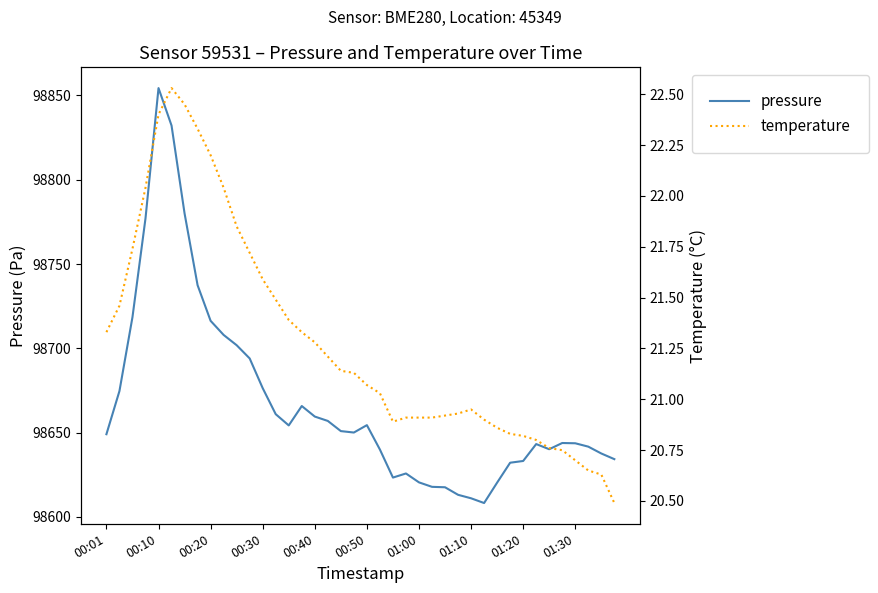

True or false: pressure and temperature cross at least once.

False